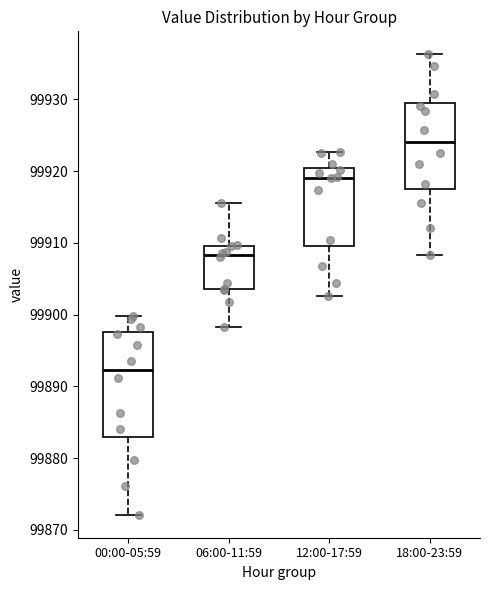

Where does the upper whisker of the box for 12:00-17:59 end on the y-axis? The values are not printed on the chart, so give them approximately, as read against the axis.

99923